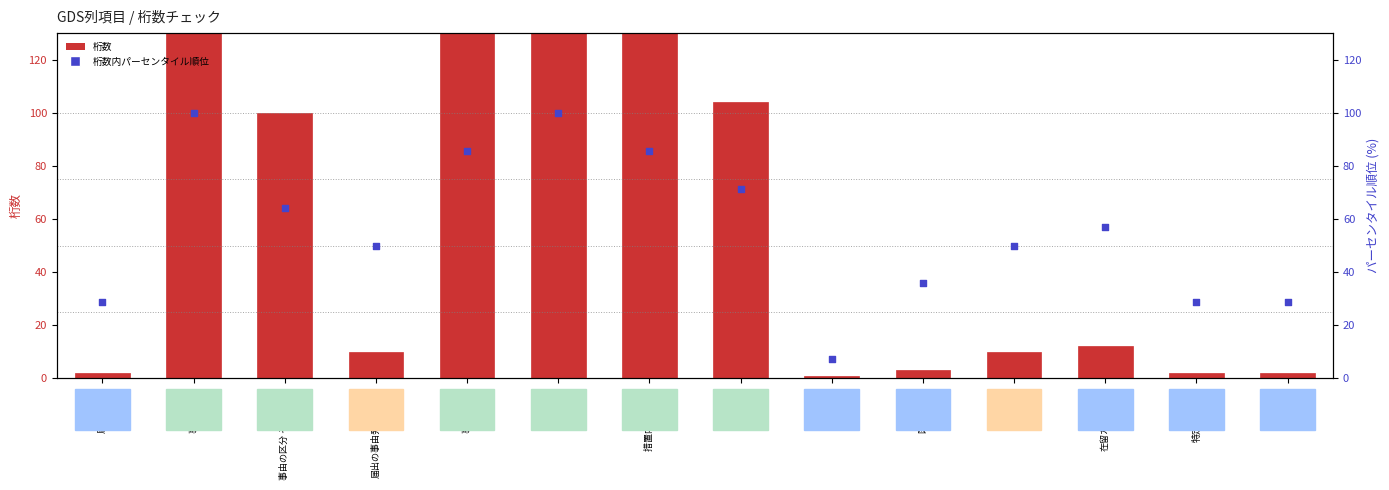

At how many categories does at least one series exceed 4478?

2